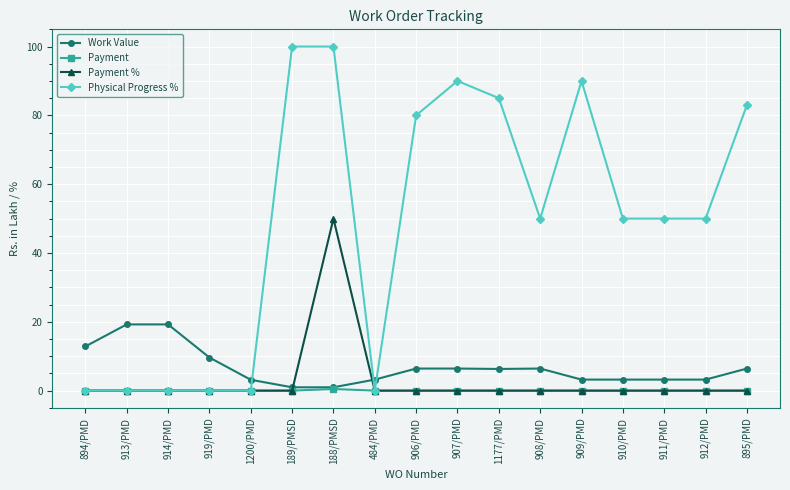

How many values in the Work Value series are below 6?

8